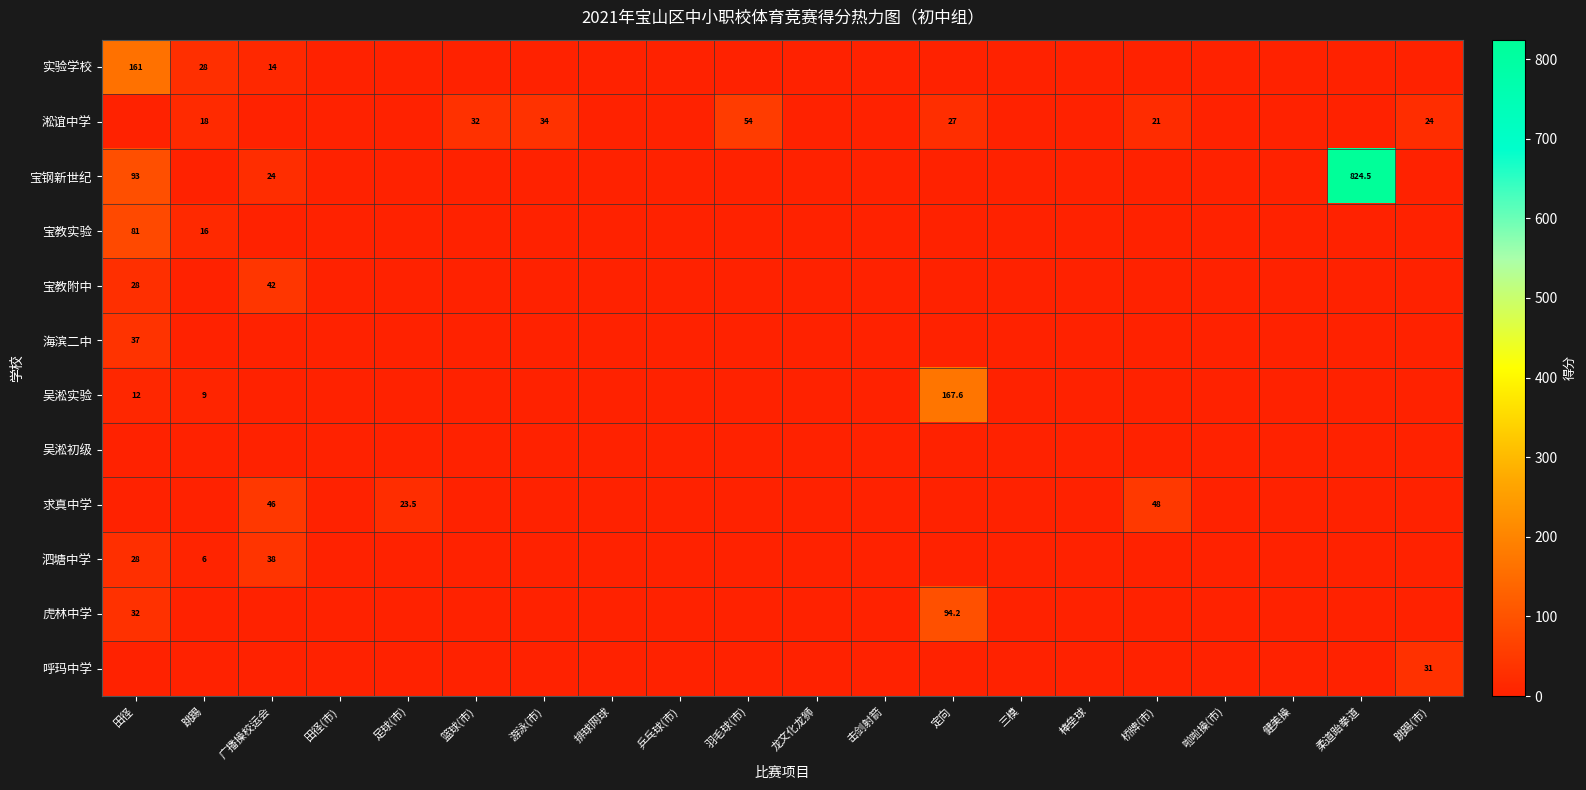

The 泗塘中学 series shows 17.5 at 田径. True or false?

False